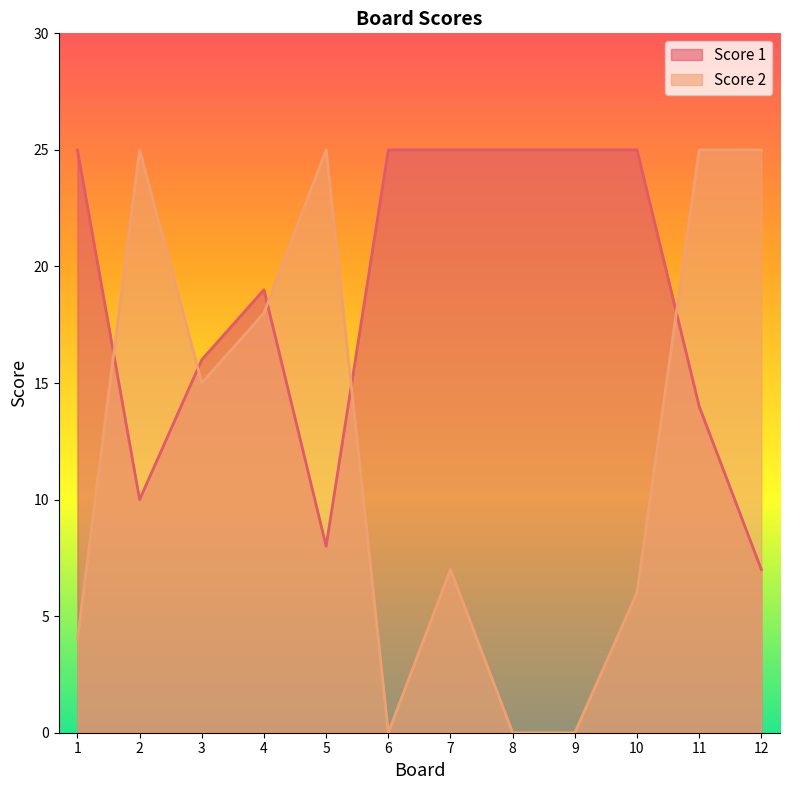

Is it true that Score 1 equals 25 at 1?

True